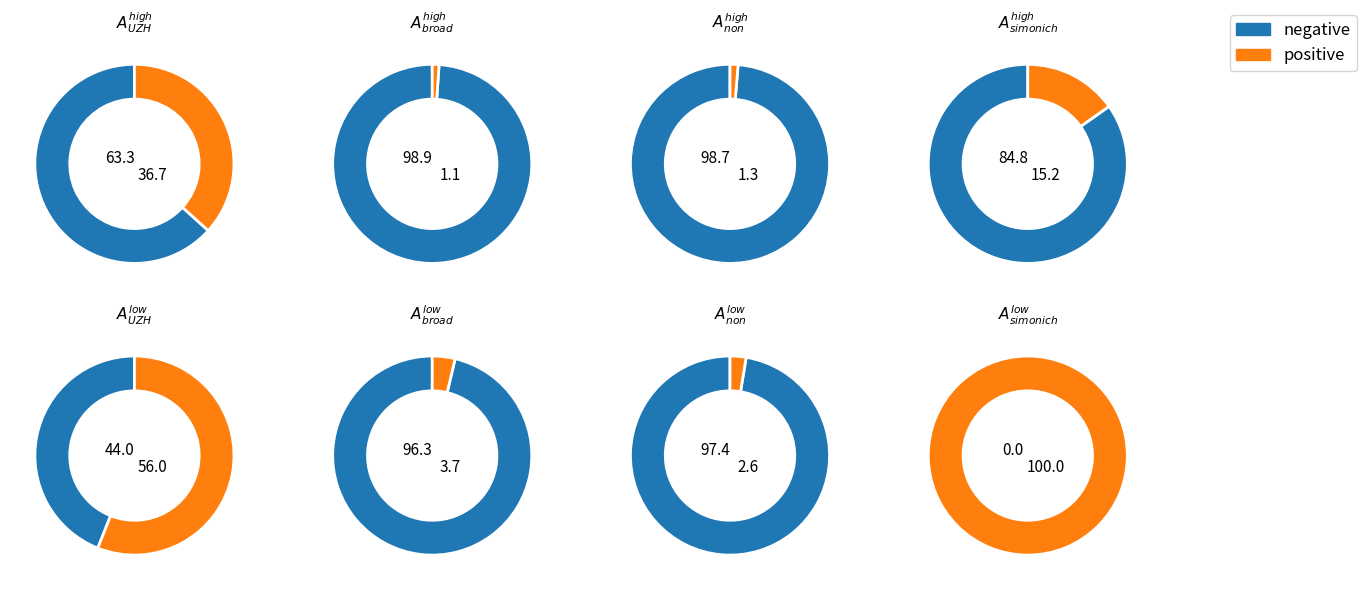

The 16 slice represents 3% of the pie. True or false?

True